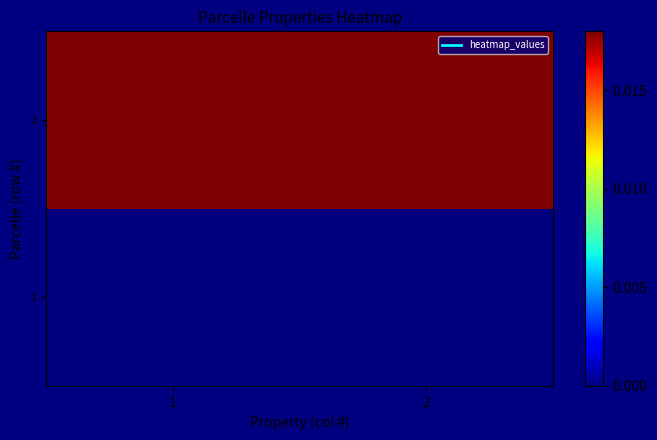

Rank the series at 2 from highest to lowest value.

2, 1